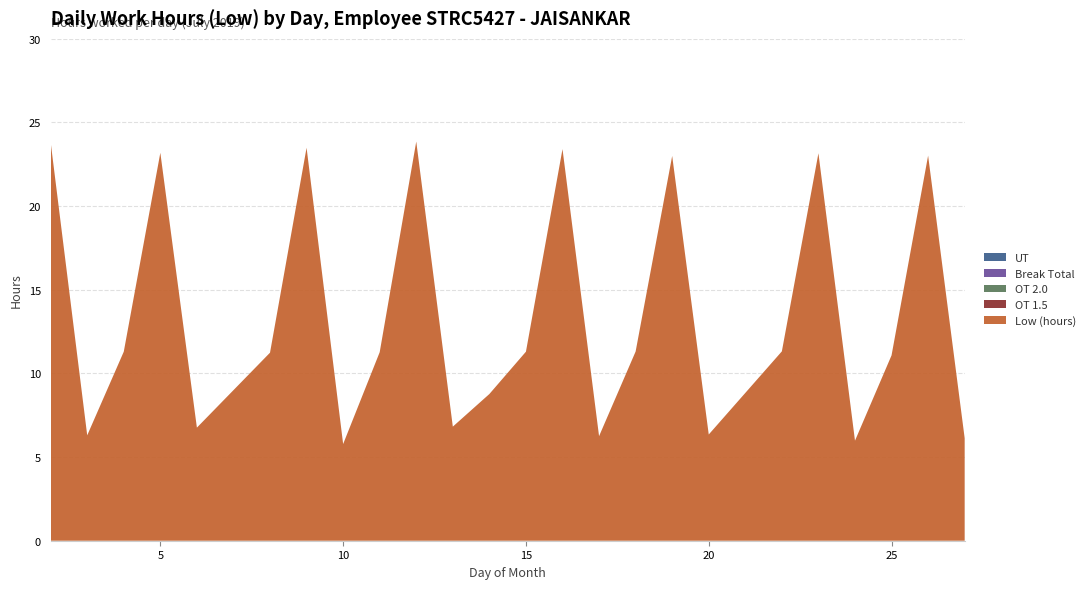

Reading left to right, list all the values displayed in this chart.

Low (hours): 2=23.8	3=6.3	4=11.3	5=23.2	6=6.8	8=11.2	9=23.5	10=5.8	11=11.3	12=23.9	13=6.8	14=8.8	15=11.3	16=23.4	17=6.2	18=11.3	19=23.0	20=6.3	22=11.3	23=23.2	24=6.0	25=11.1	26=23.0	27=6.1
OT 1.5: 2=0.0	3=0.0	4=0.0	5=0.0	6=0.0	8=0.0	9=0.0	10=0.0	11=0.0	12=0.0	13=0.0	14=0.0	15=0.0	16=0.0	17=0.0	18=0.0	19=0.0	20=0.0	22=0.0	23=0.0	24=0.0	25=0.0	26=0.0	27=0.0
OT 2.0: 2=0.0	3=0.0	4=0.0	5=0.0	6=0.0	8=0.0	9=0.0	10=0.0	11=0.0	12=0.0	13=0.0	14=0.0	15=0.0	16=0.0	17=0.0	18=0.0	19=0.0	20=0.0	22=0.0	23=0.0	24=0.0	25=0.0	26=0.0	27=0.0
Break Total: 2=0.0	3=0.0	4=0.0	5=0.0	6=0.0	8=0.0	9=0.0	10=0.0	11=0.0	12=0.0	13=0.0	14=0.0	15=0.0	16=0.0	17=0.0	18=0.0	19=0.0	20=0.0	22=0.0	23=0.0	24=0.0	25=0.0	26=0.0	27=0.0
UT: 2=0.0	3=0.0	4=0.0	5=0.0	6=0.0	8=0.0	9=0.0	10=0.0	11=0.0	12=0.0	13=0.0	14=0.0	15=0.0	16=0.0	17=0.0	18=0.0	19=0.0	20=0.0	22=0.0	23=0.0	24=0.0	25=0.0	26=0.0	27=0.0